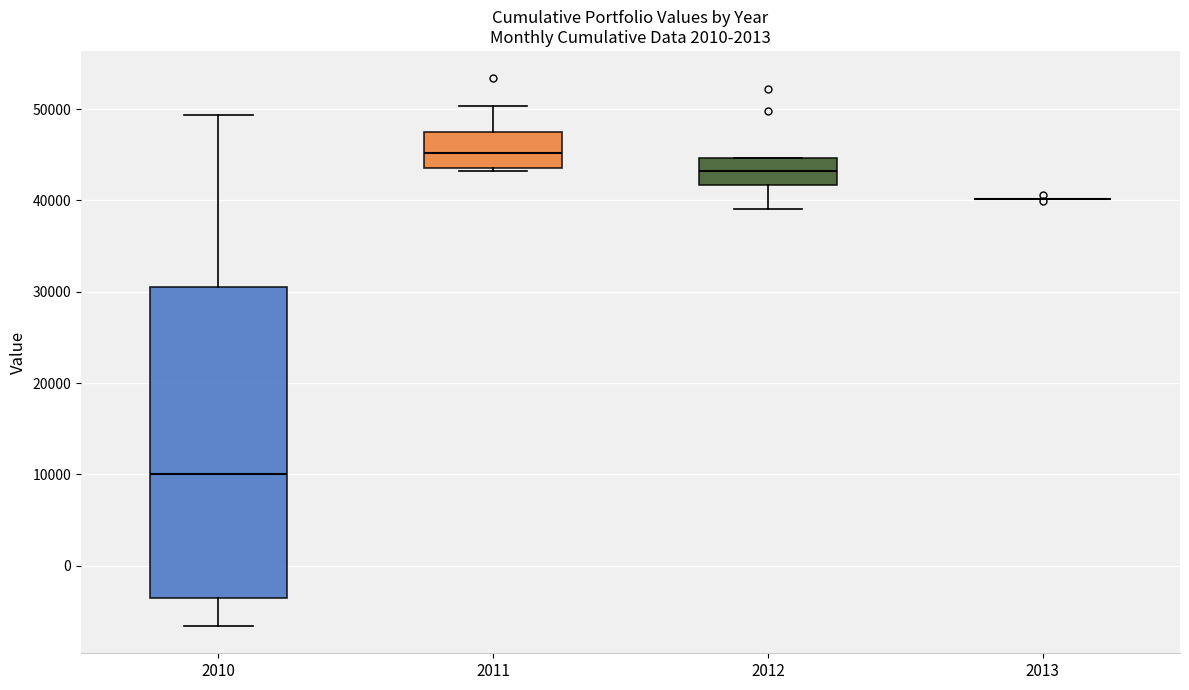

Reading left to right, read every box against the y-axis: the position of its median line, the range the box covers, and the ends of its whiskers. The values are not printed on the chart, so give them approximately, as read against the axis.

2010: median 10000, box -4000 to 31000, whiskers -7000 to 49000
2011: median 45000, box 44000 to 47000, whiskers 43000 to 50000
2012: median 43000, box 42000 to 45000, whiskers 39000 to 45000
2013: box collapsed to a line at 40000, whiskers 40000 to 40000